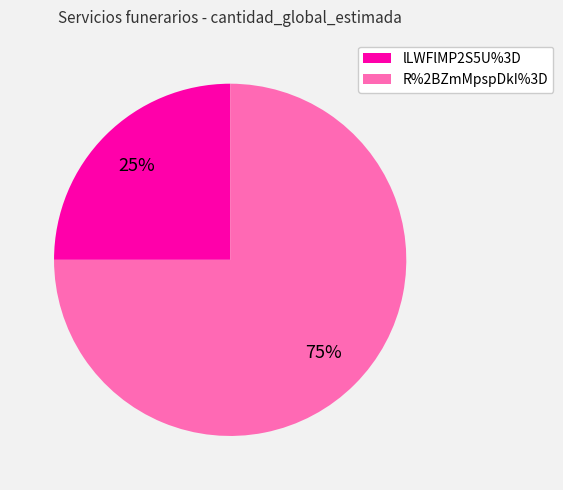

Rank the categories by value from lowest to highest.

lLWFlMP2S5U%3D, R%2BZmMpspDkI%3D